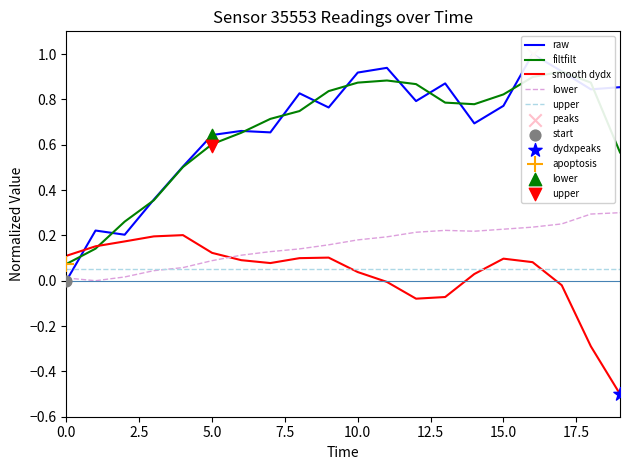

Is the value of filtfilt at 10 greater than the value of lower at 13?

Yes